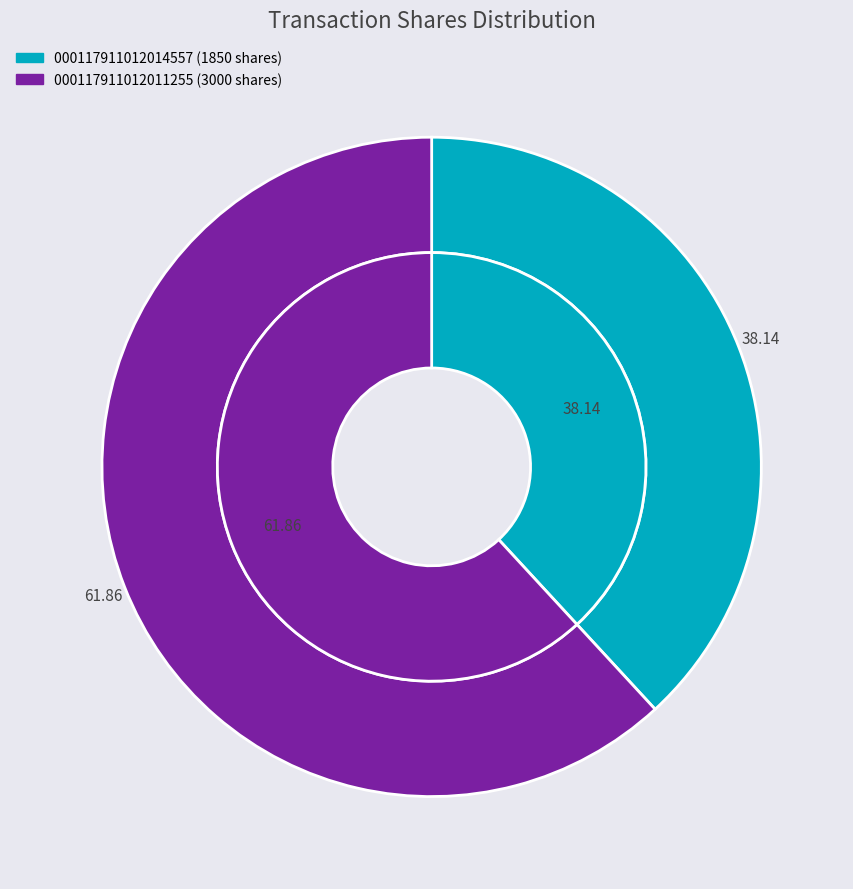

Count the number of slices in the pie.

2